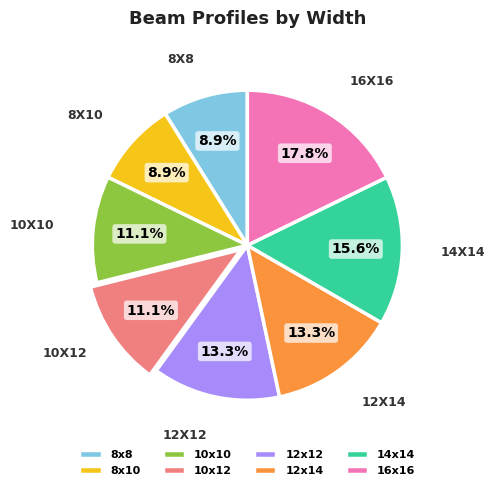

To the nearest percent, what is the difference between the 8x10 and 10x10 slice percentages?

2%